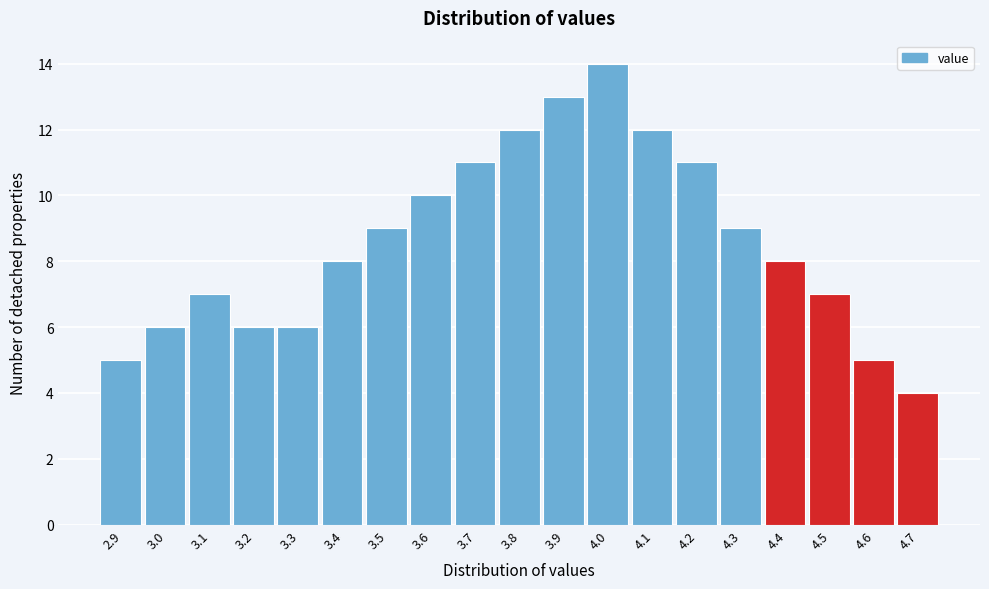

How tall is the bar that spans 3.65 to 3.75 on the x-axis? The values are not printed on the chart, so give them approximately, as read against the axis.

11